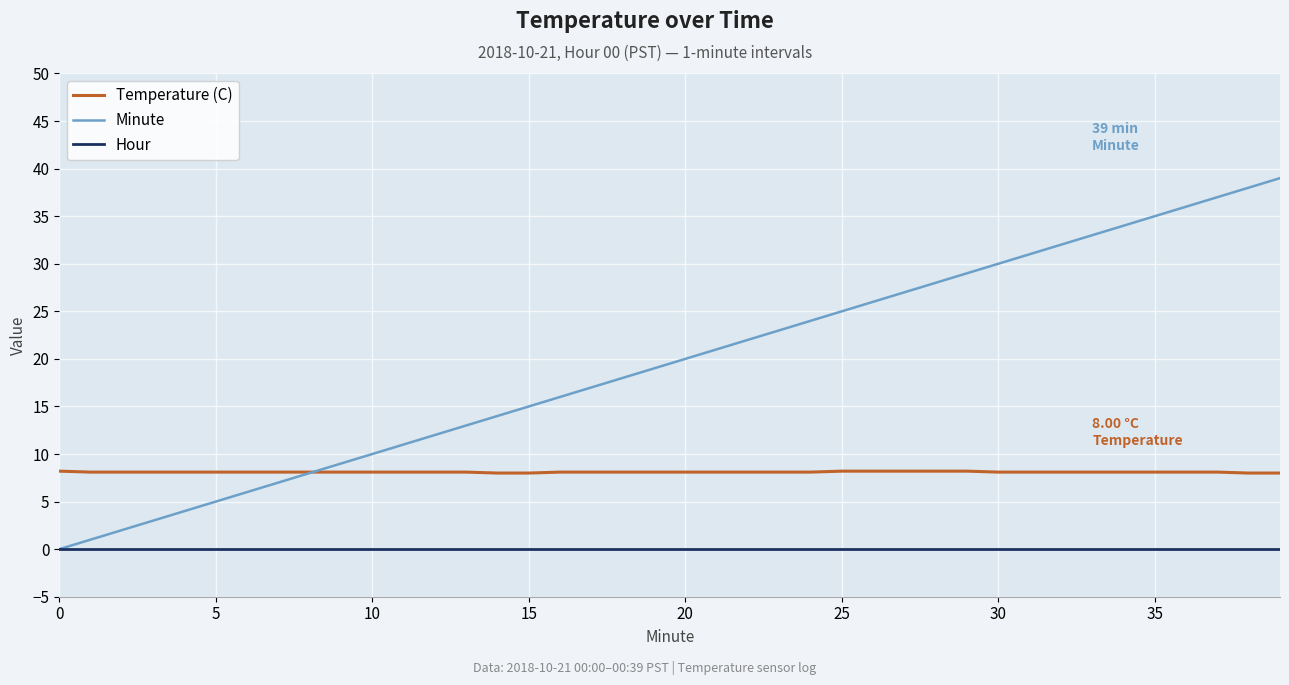

Which series has the largest range (max minus min)?

Minute